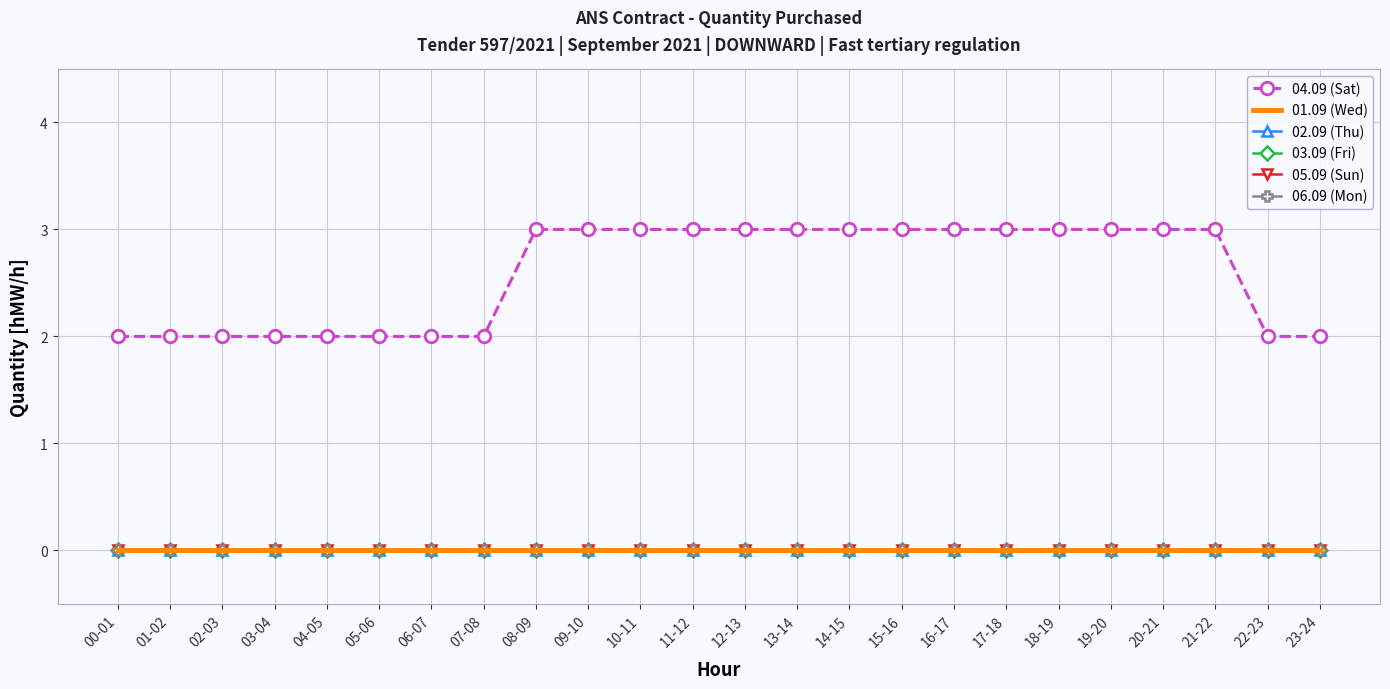

How many distinct data groups are displayed?

6